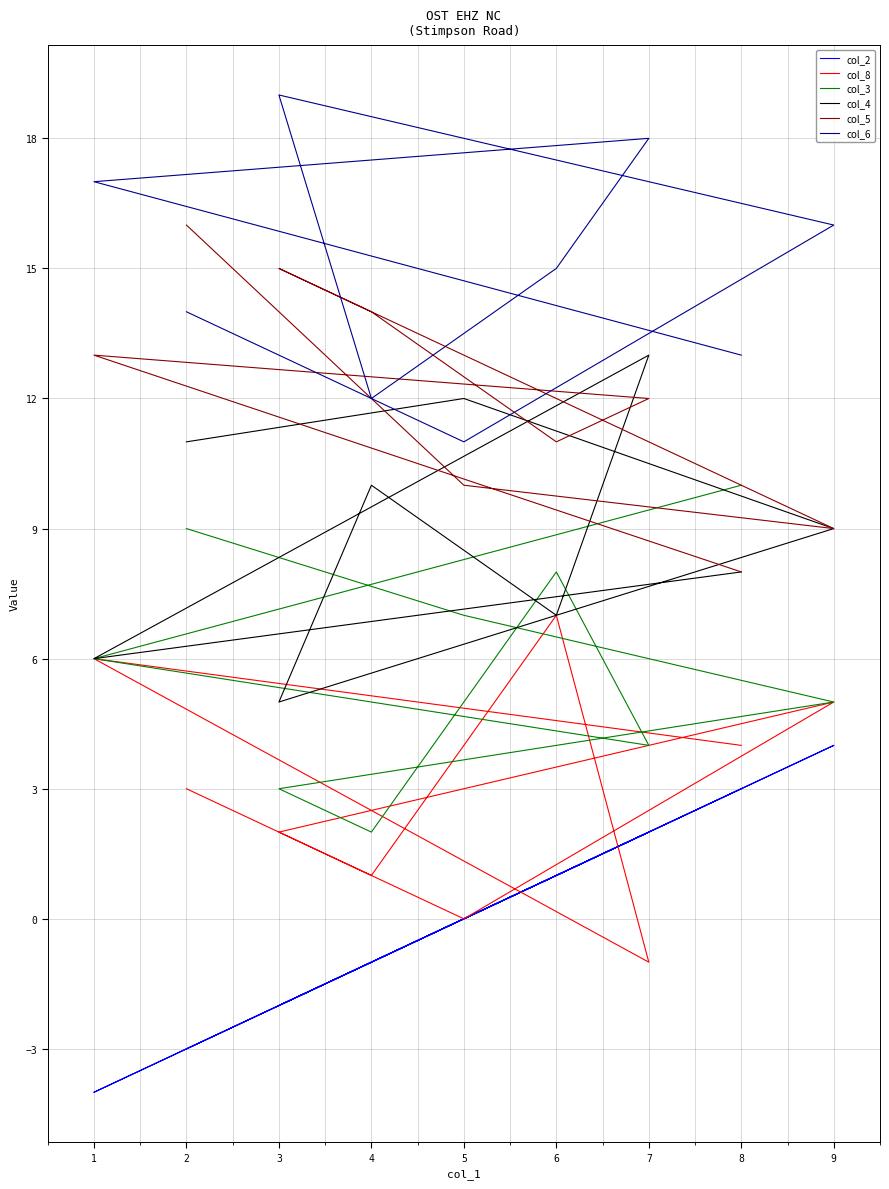

Which label corresponds to the smallest value in the chart?

1